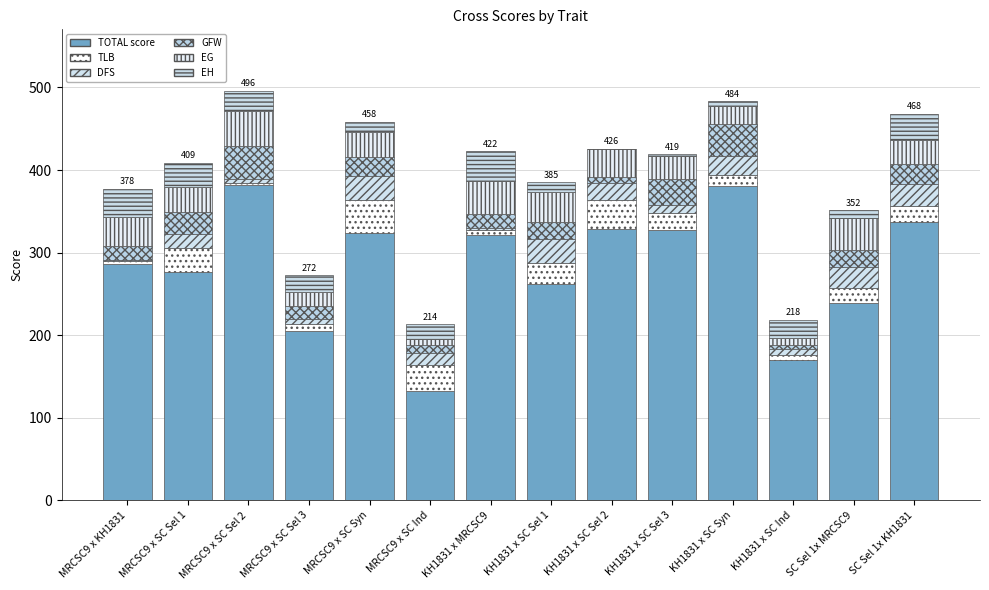

What is the difference between the EH values at MRCSC9 x SC Sel 2 and SC Sel 1x KH1831?

7.0